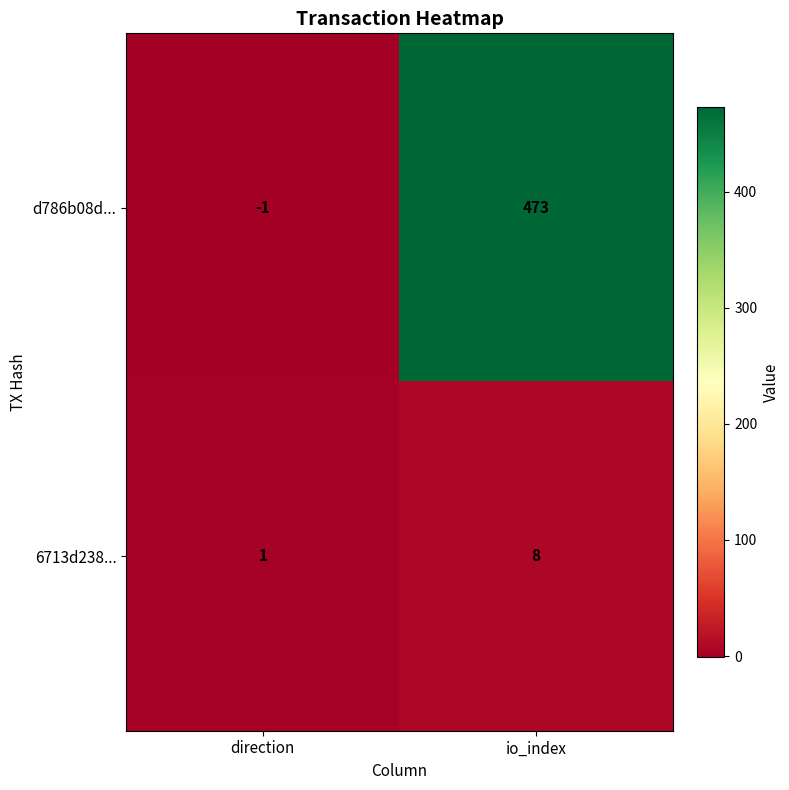

What is the average value of the d786b08d... series?

236